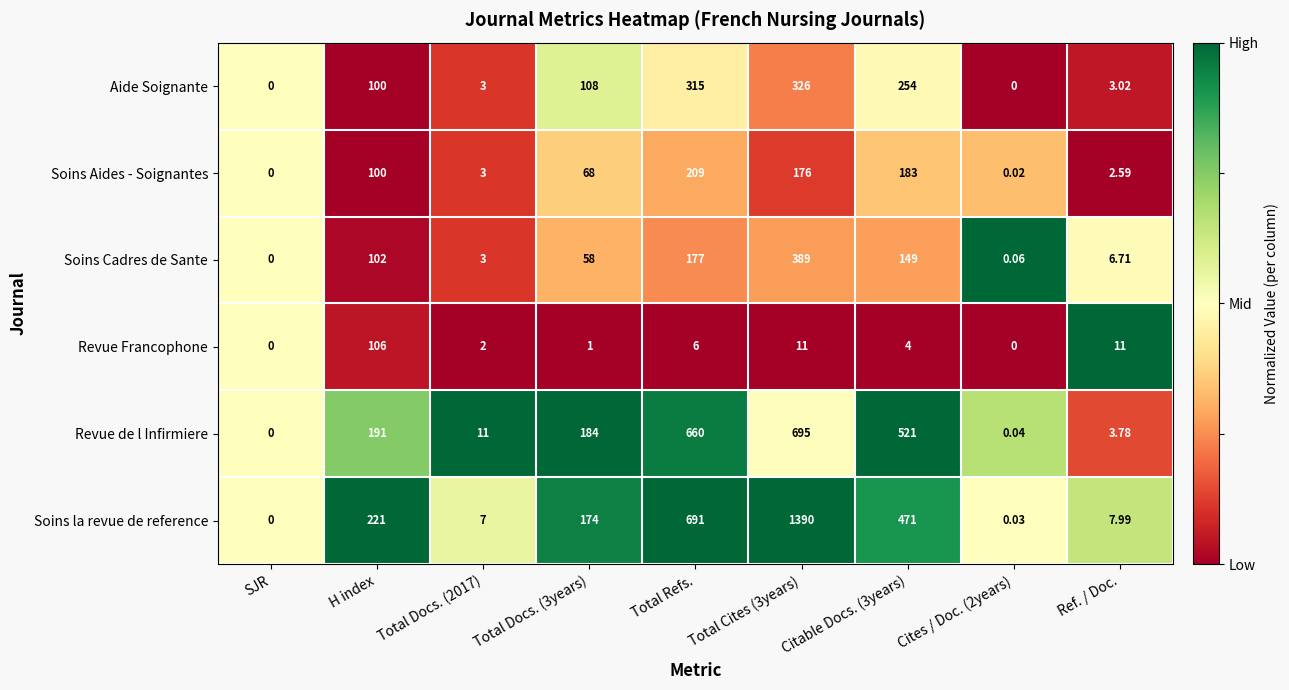

Which series has the largest range (max minus min)?

Soins la revue de reference